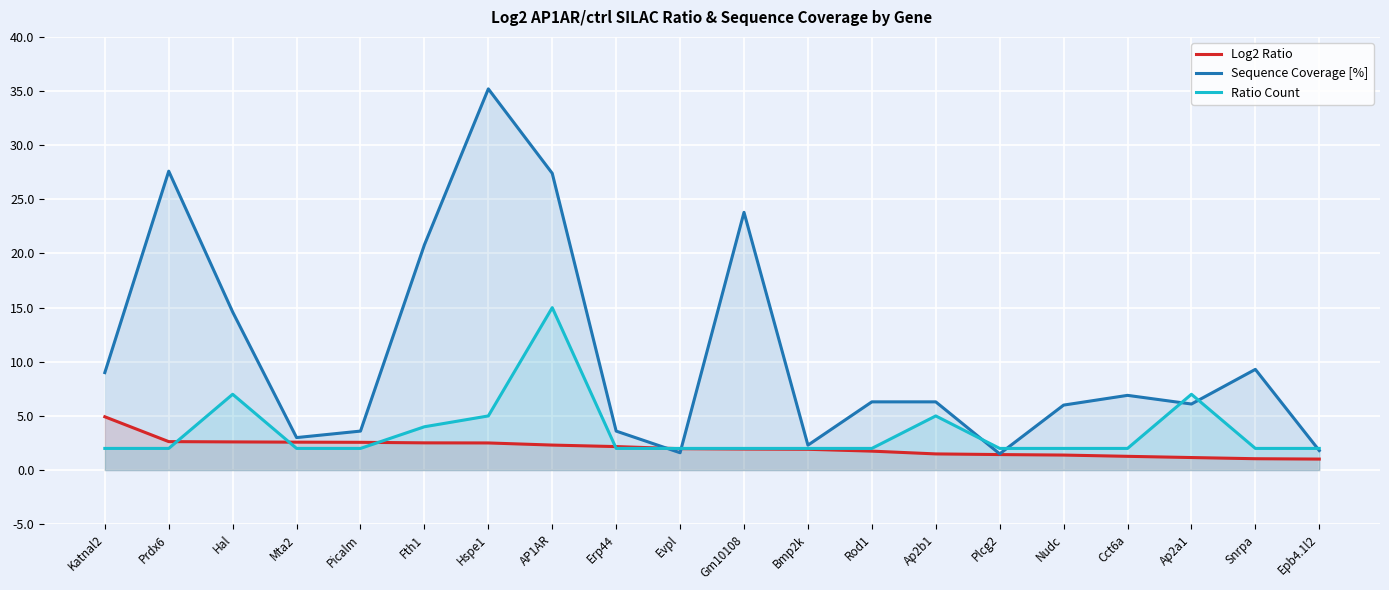

What is the value of the Ratio Count point at the 19th from the left?

2.0